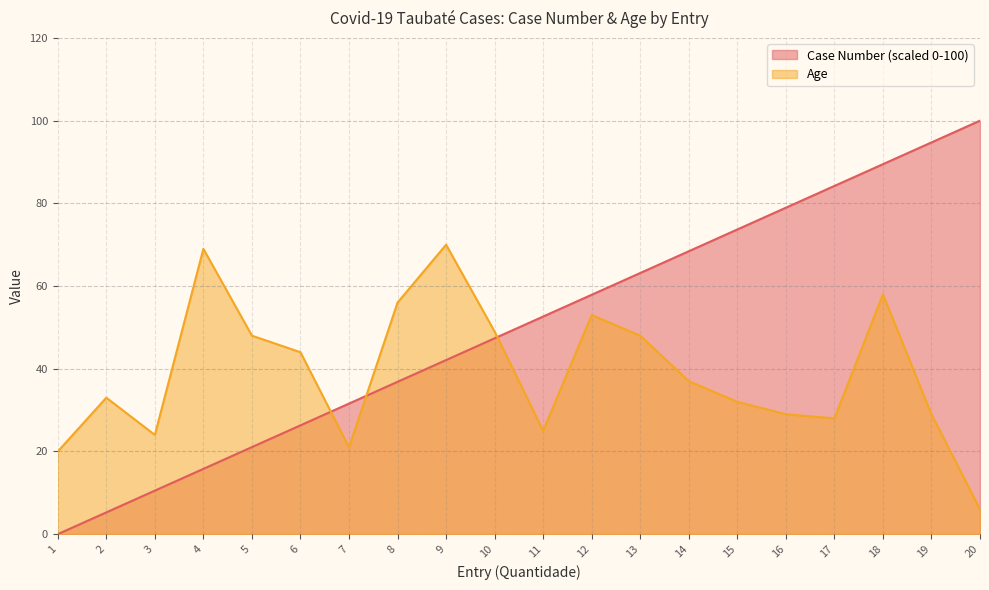

Reading left to right, transcribe all the data shown in this chart.

Case Number: 0.0	5.3	10.5	15.8	21.1	26.3	31.6	36.8	42.1	47.4	52.6	57.9	63.2	68.4	73.7	78.9	84.2	89.5	94.7	100.0
Age: 20.0	33.0	24.0	69.0	48.0	44.0	21.0	56.0	70.0	49.0	25.0	53.0	48.0	37.0	32.0	29.0	28.0	58.0	29.0	6.0